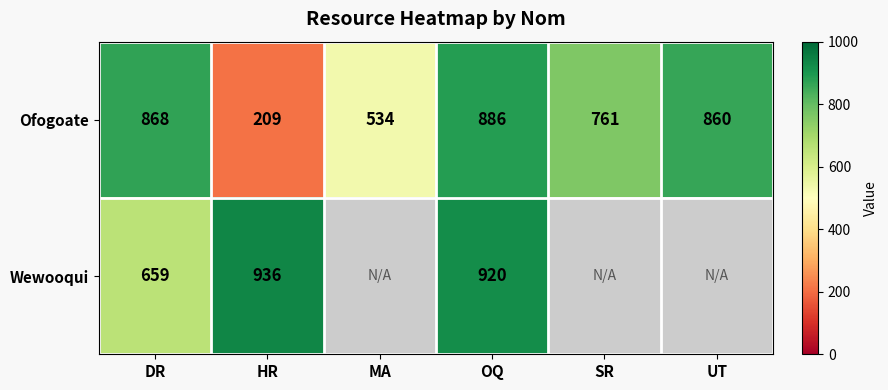

What is the difference between the highest and lowest values at OQ?

34